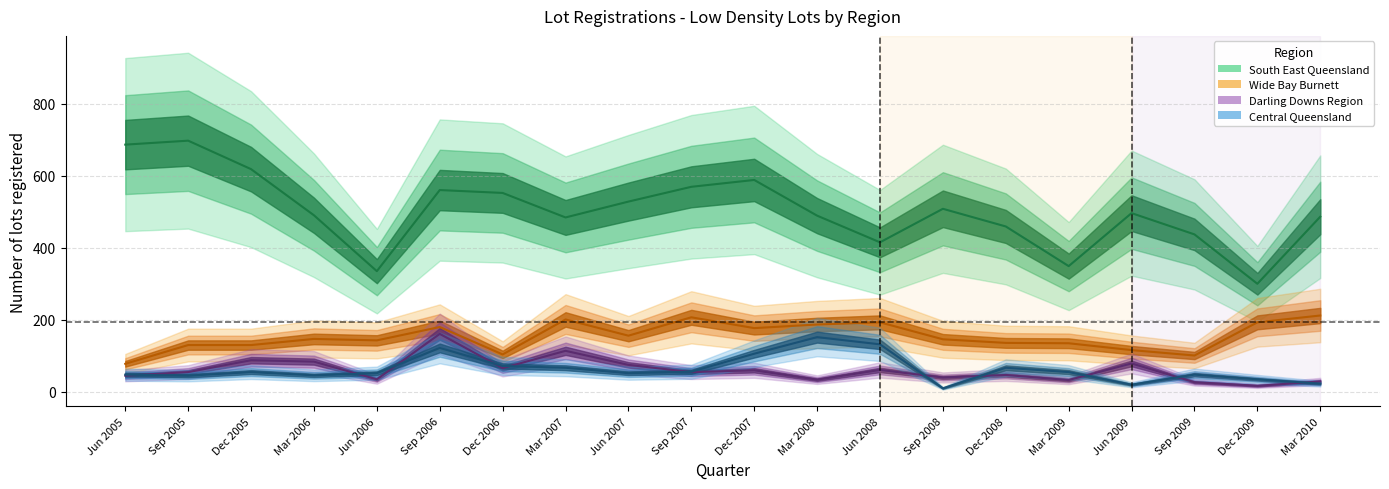

At which category is the sum across all series the highest?

Sep 2006